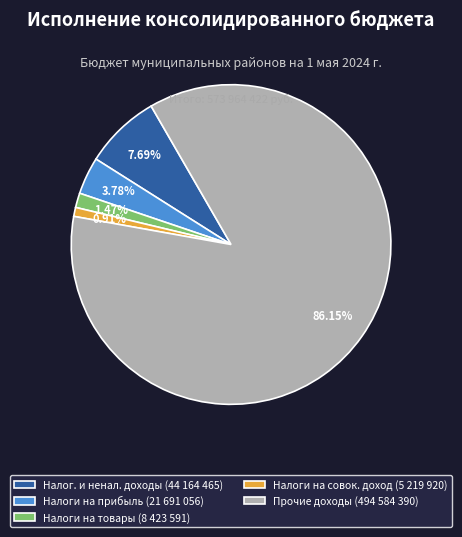

Do Прочие доходы (494 584 390) and Налоги на совок. доход (5 219 920) together represent more than half of the pie?

Yes